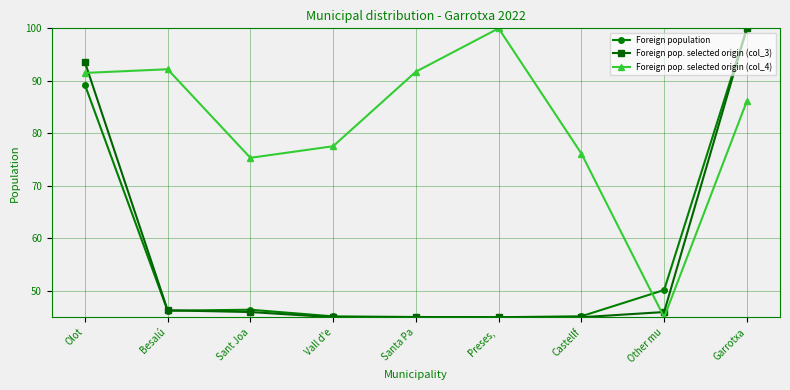

How many values in the Foreign pop. selected origin (col_4) series are below 86?

4